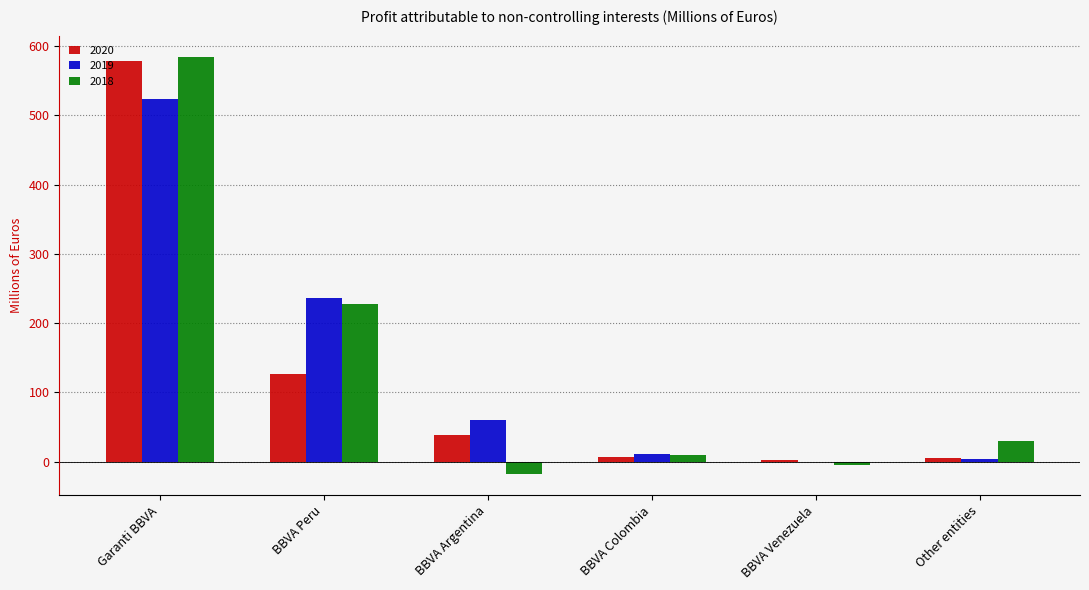

Where is 2019 nearest to the value 261?

BBVA Peru